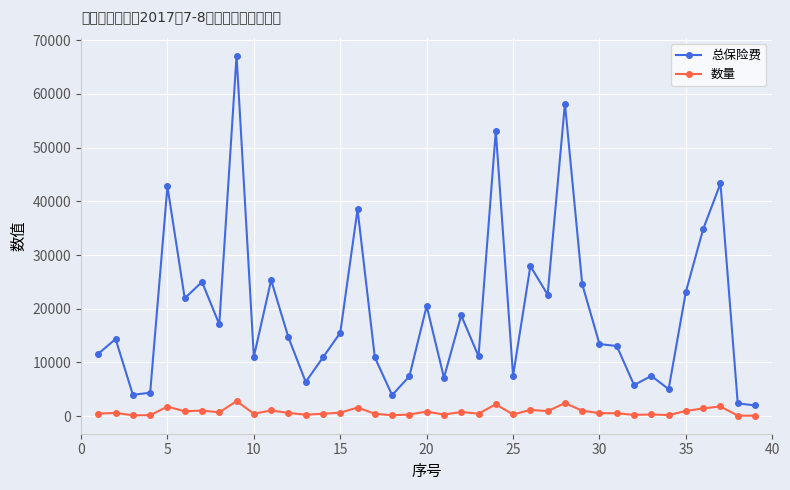

List the series in order of their peak value, lowest first.

数量, 总保险费